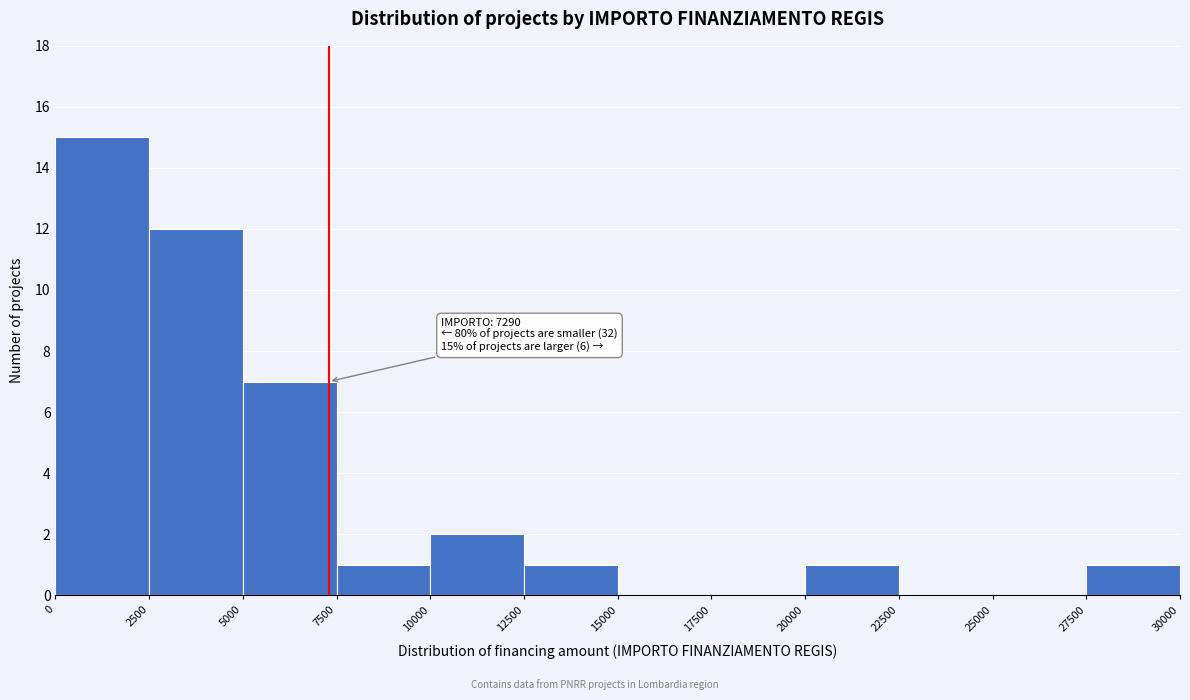

Which range on the x-axis has the tallest bar?

0 to 2500